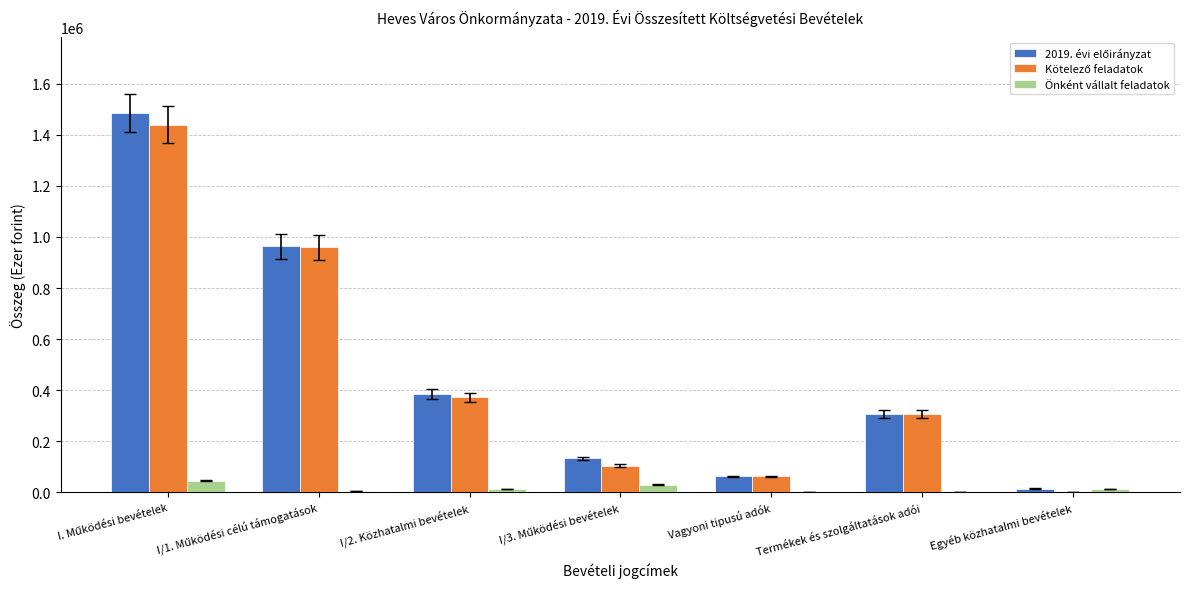

Where does the Kötelező feladatok series first go above 307720?

I. Működési bevételek